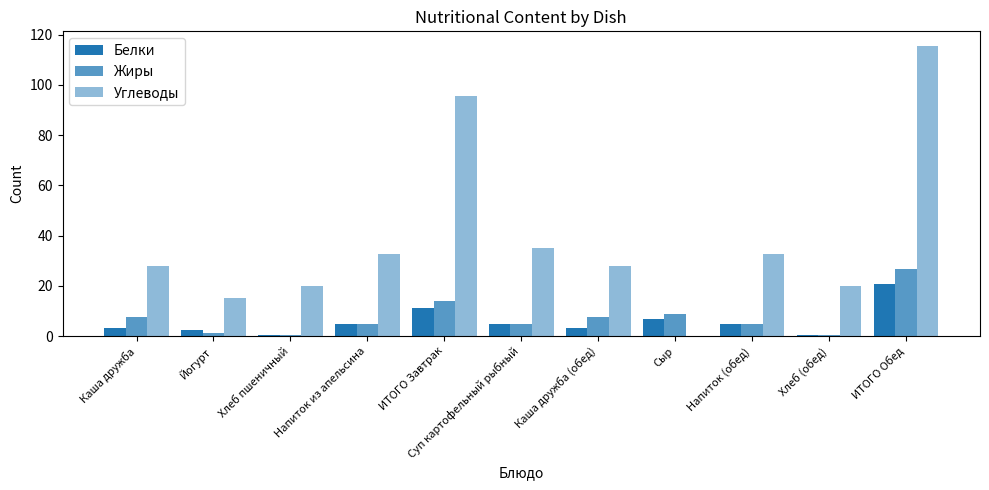

How many series are shown in this chart?

3